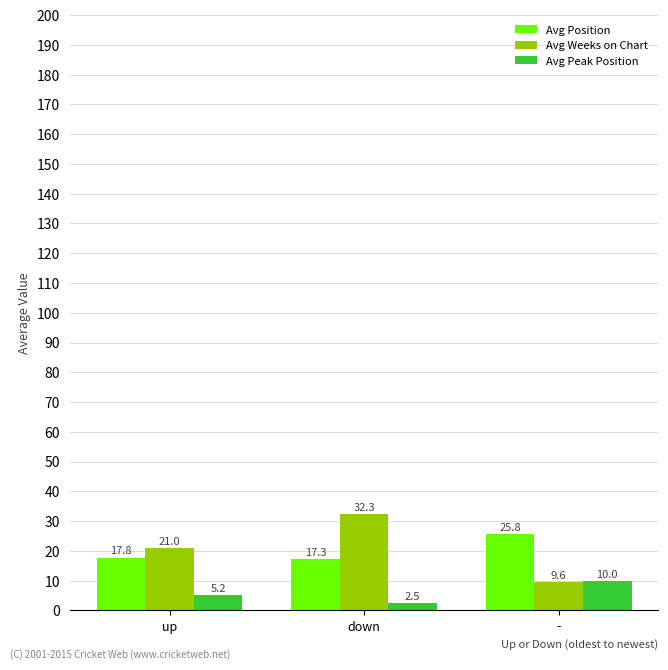

What is the minimum value shown in the chart?

2.5